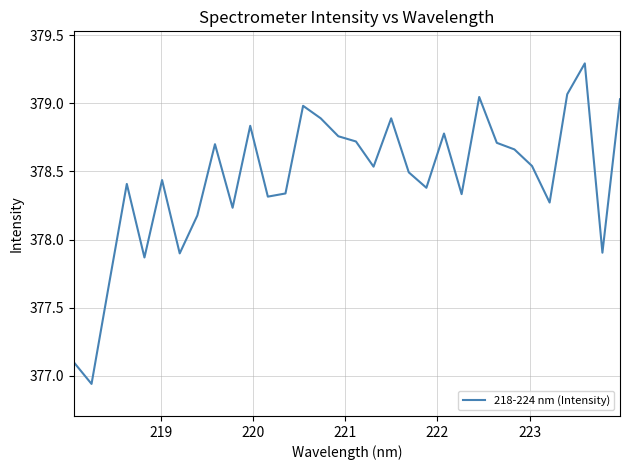

How many lines are shown in the chart?

1